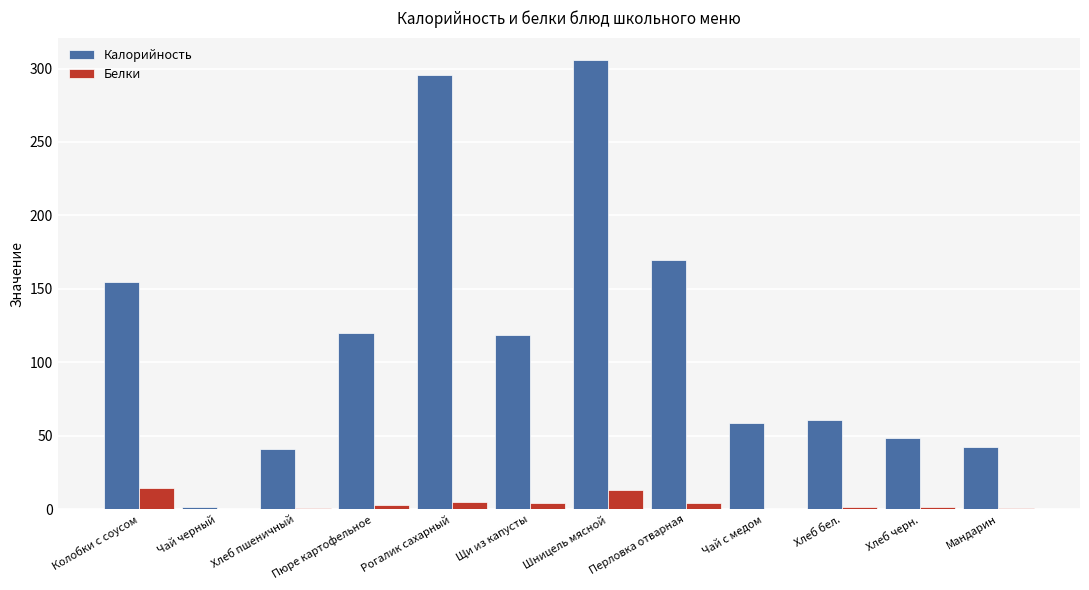

Count the number of data series in this chart.

2